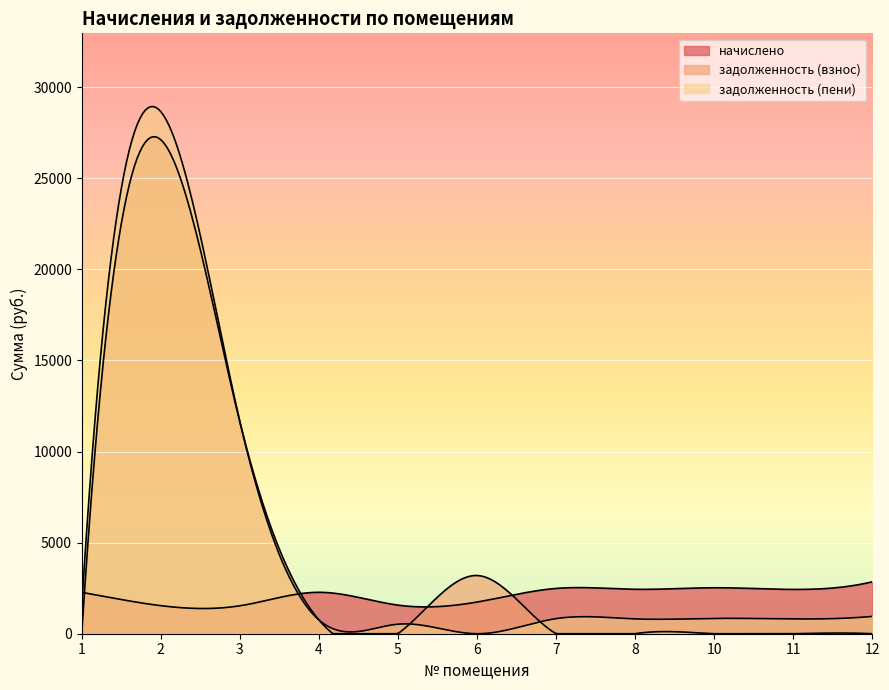

At 12, list the series in order from smallest to largest.

задолженность (взнос), задолженность (пени), начислено